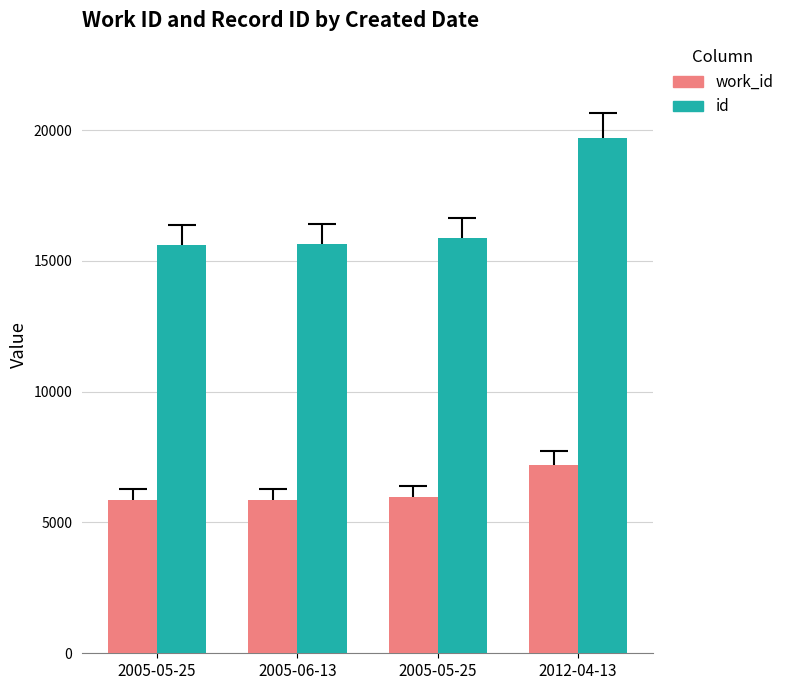

What is the smallest value displayed?

5862